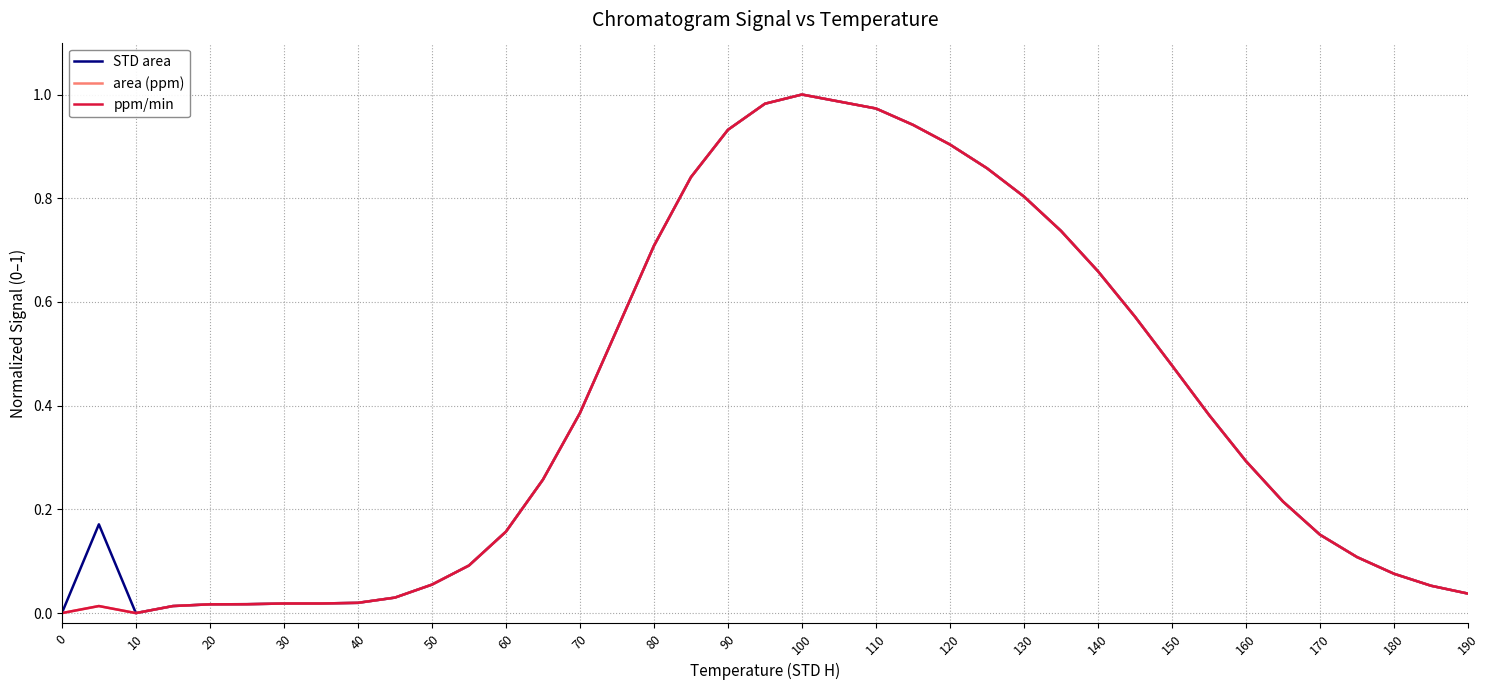

Is this an area chart (filled region under the line)?

No